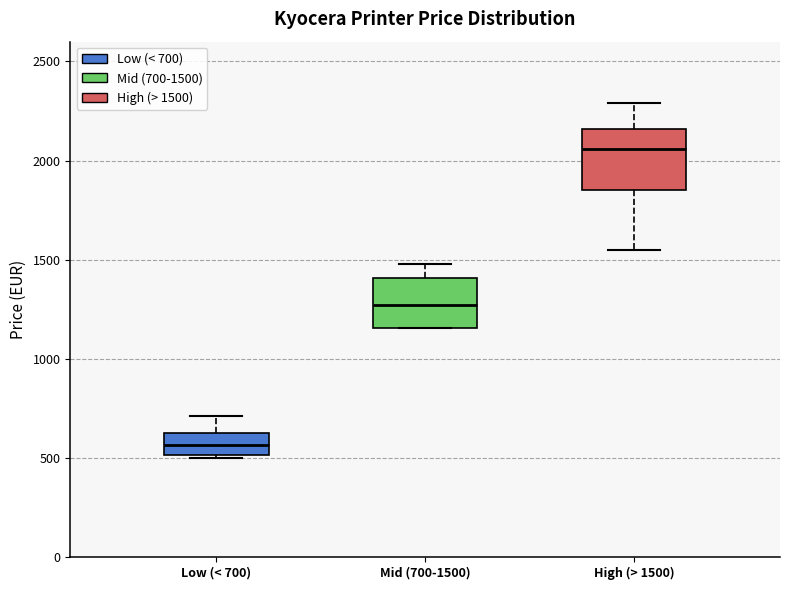

Reading left to right, read every box against the y-axis: the position of its median line, the range the box covers, and the ends of its whiskers. The values are not printed on the chart, so give them approximately, as read against the axis.

Low (< 700): median 550, box 500 to 600, whiskers 500 to 700
Mid (700-1500): median 1250, box 1150 to 1400, whiskers 1150 to 1500
High (> 1500): median 2050, box 1850 to 2150, whiskers 1550 to 2300